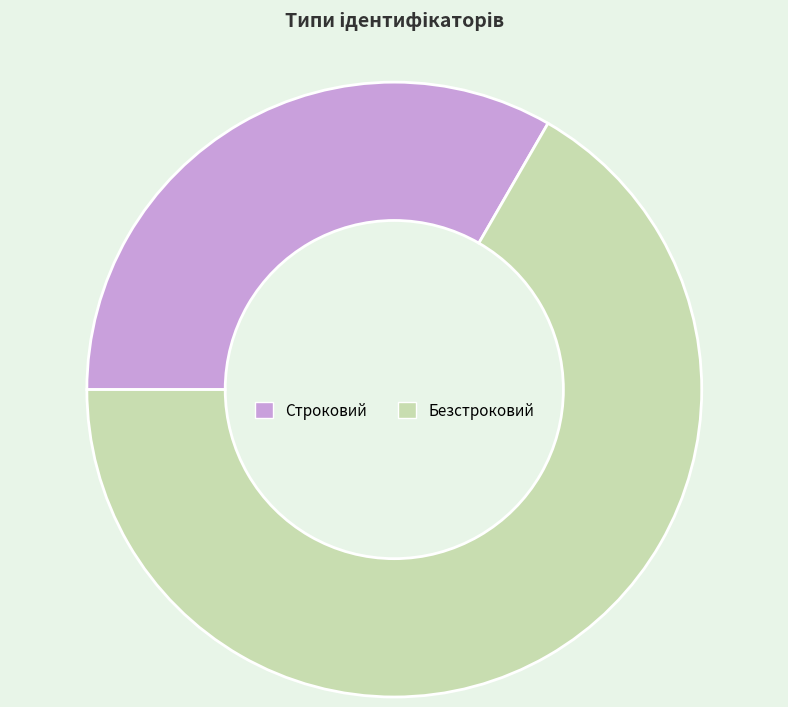

Is the sum of Строковий and Безстроковий greater than half?

Yes